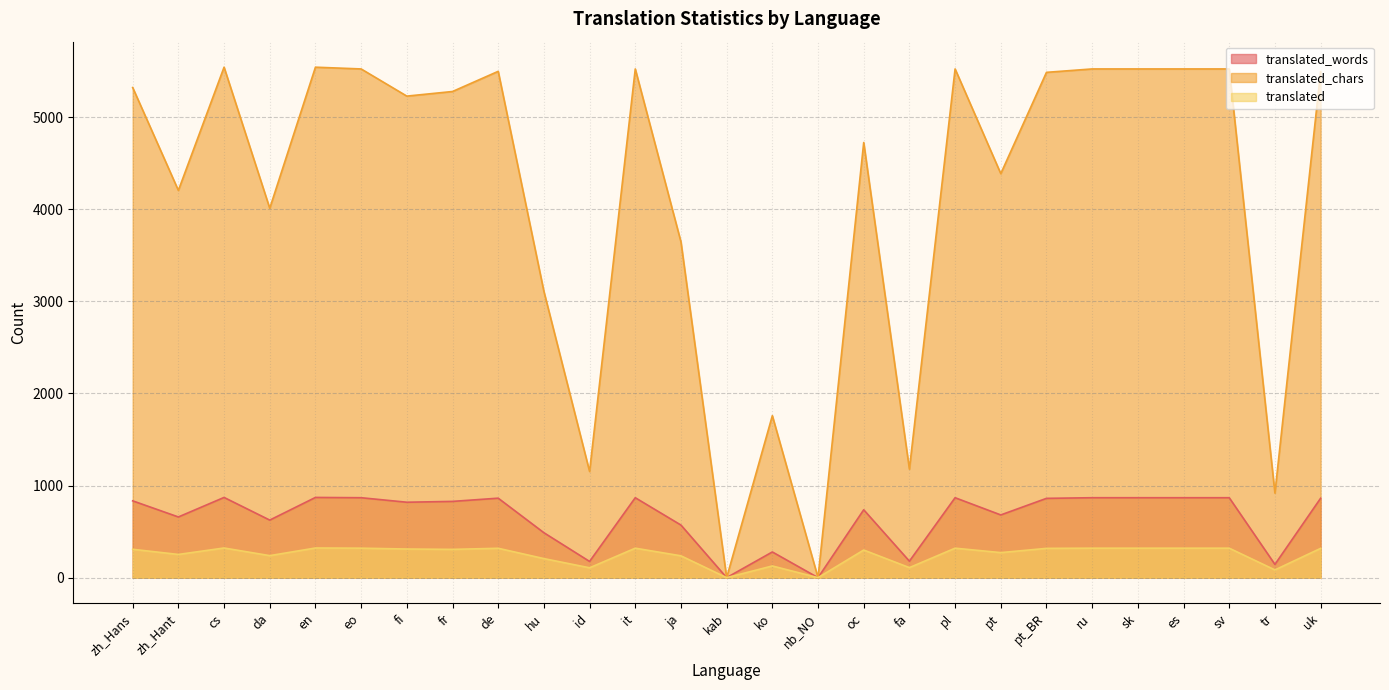

How many data points does each series have?

27